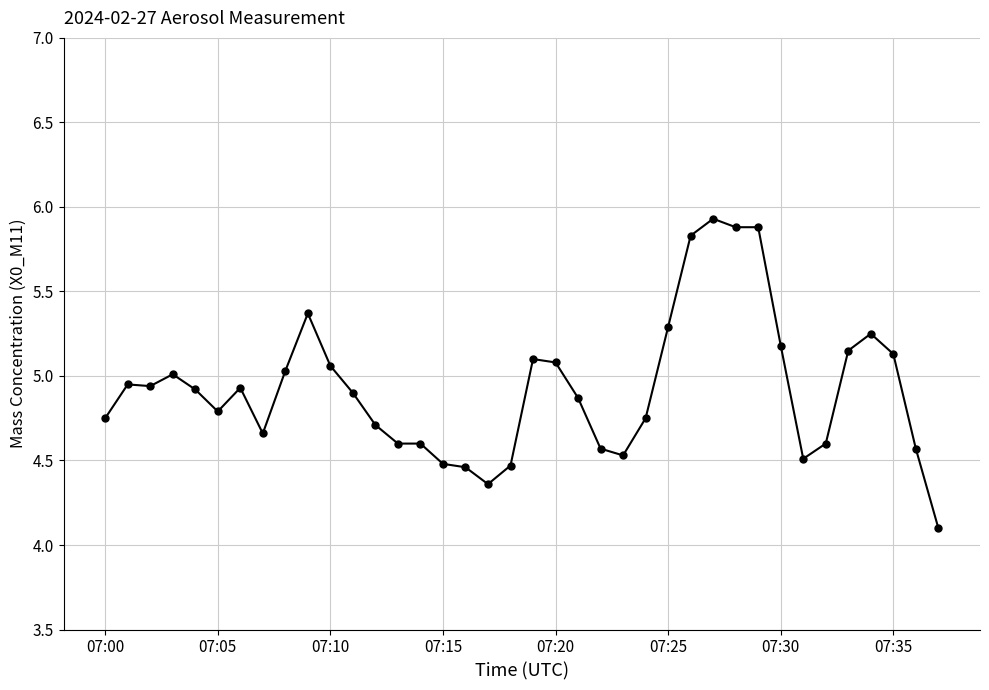

What is the sum of all values?

187.2